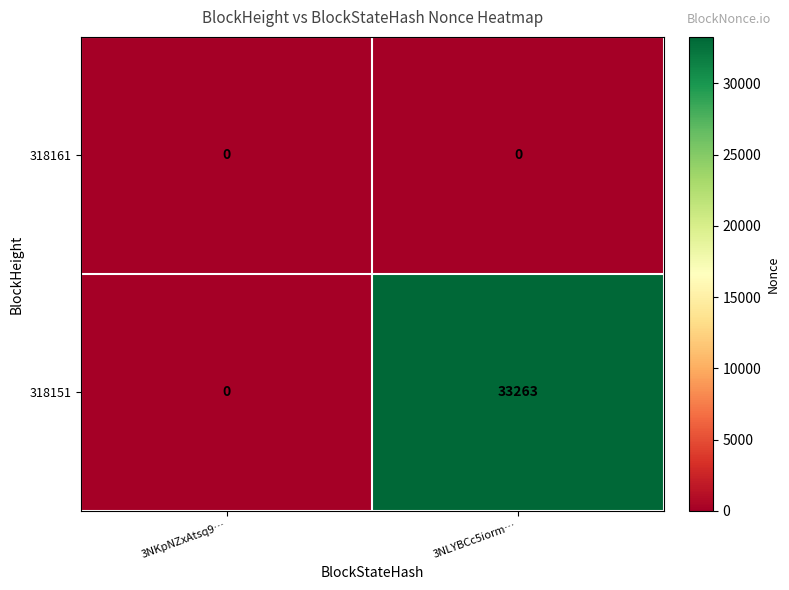

List the series in order of their overall mean, highest first.

318151, 318161